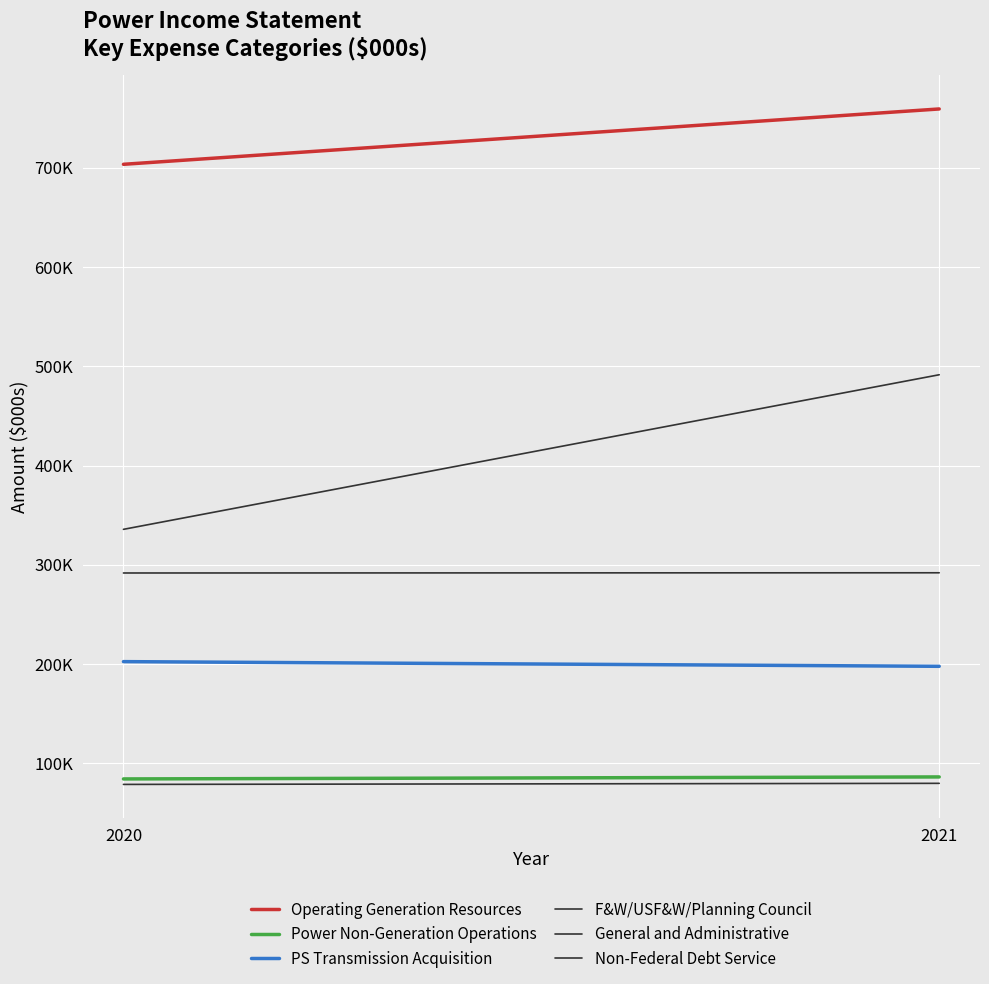

At 2021, list the series in order from smallest to largest.

General and Administrative, Power Non-Generation Operations, PS Transmission Acquisition, F&W/USF&W/Planning Council, Non-Federal Debt Service, Operating Generation Resources